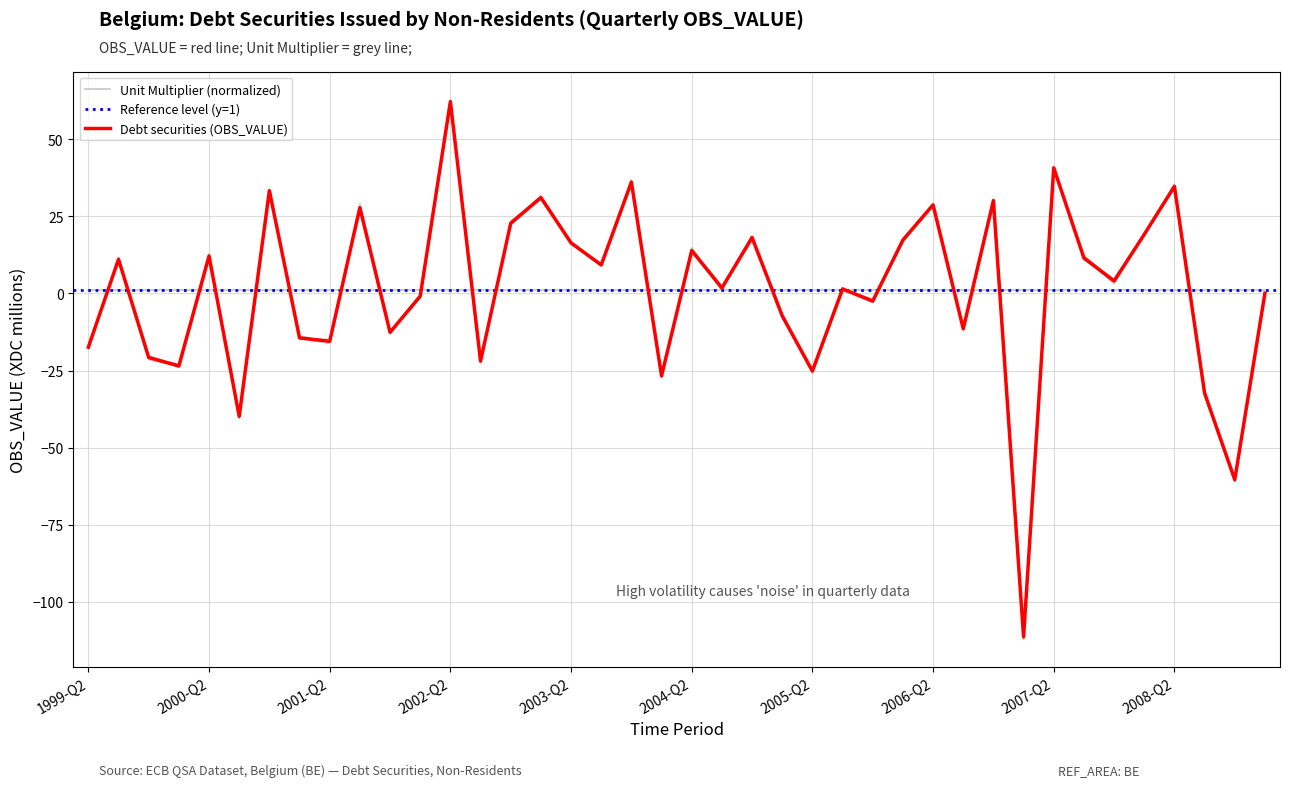

What is the approximate value at 2005-Q1?

-7.3